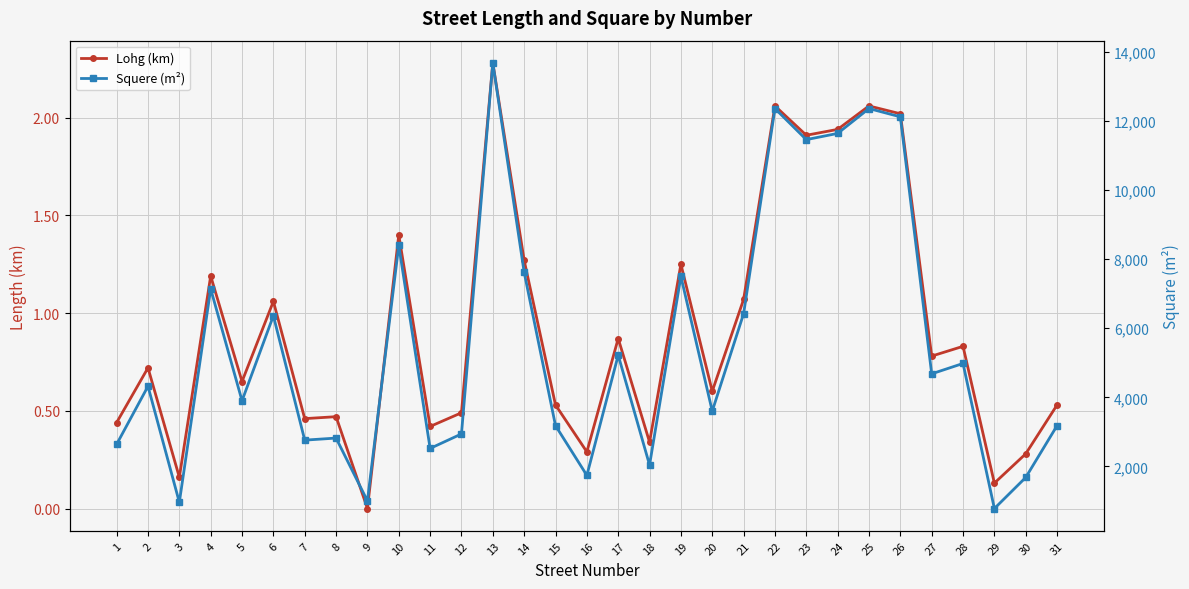

What is the total value across all series at 25?

12362.1